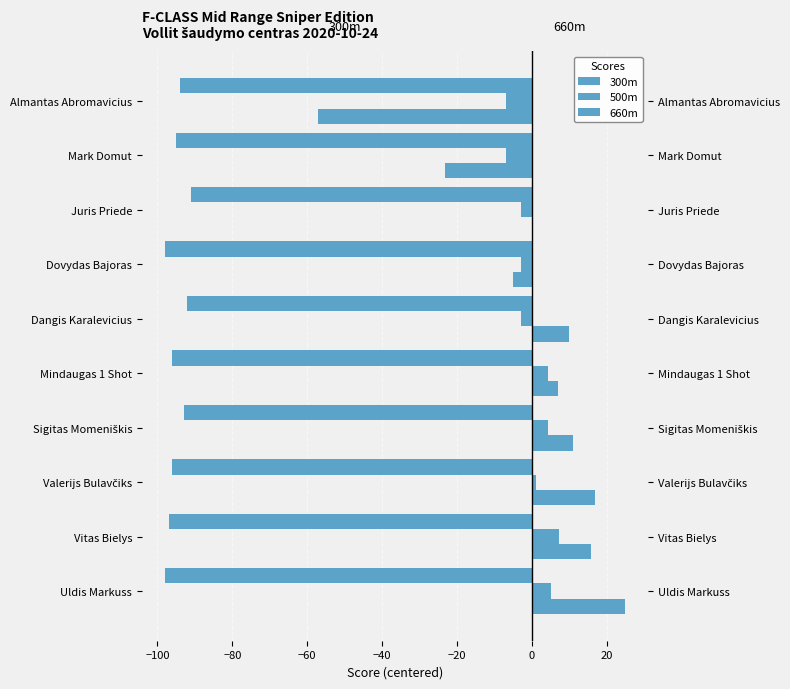

At Vitas Bielys, list the series in order from largest to smallest.

660m, 500m, 300m